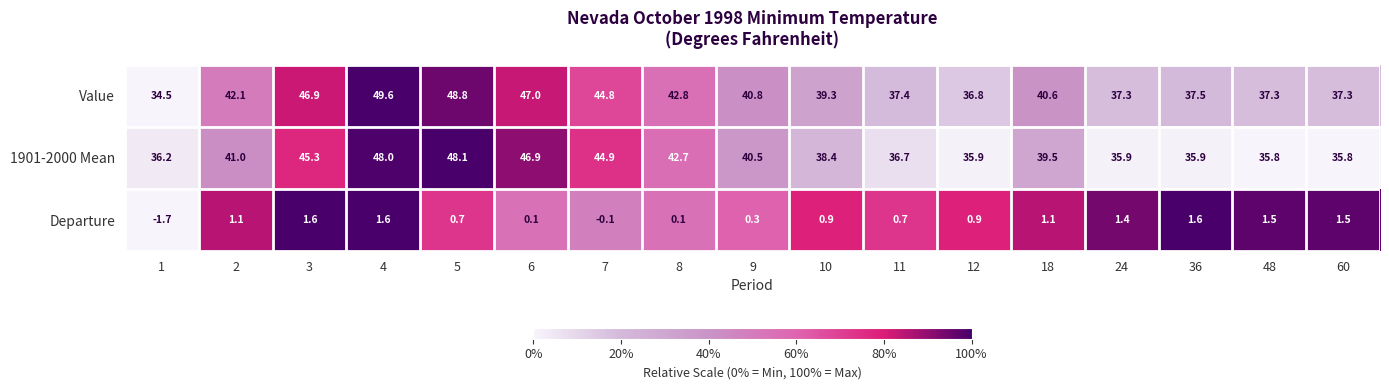

What is the sum of all 1901-2000 Mean values?

687.5